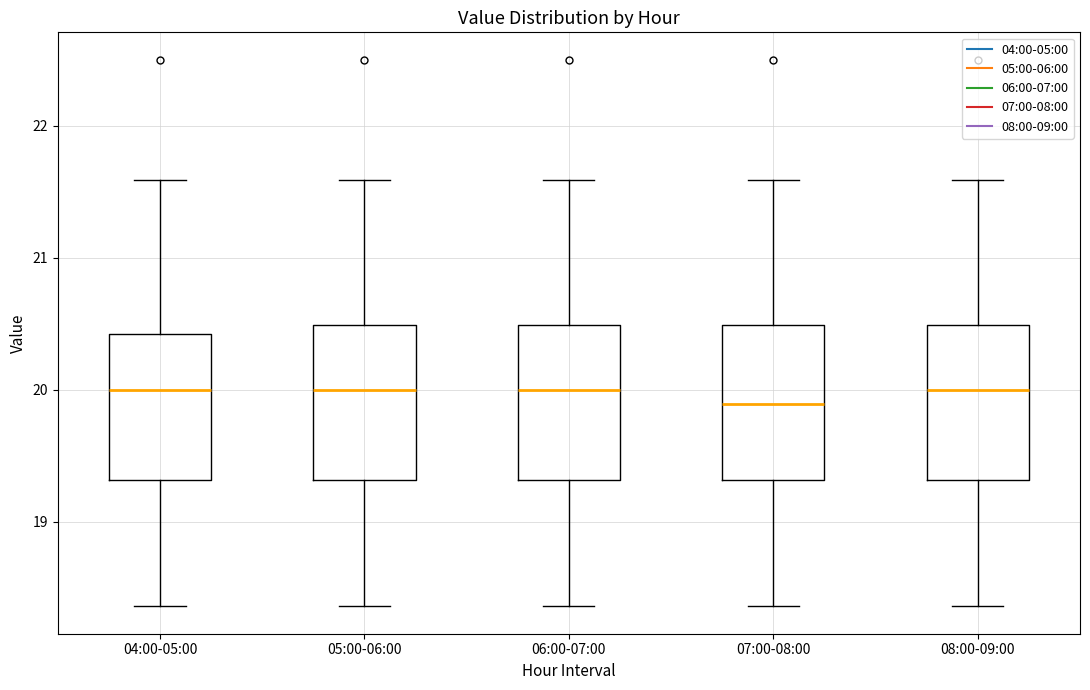

Which box has the lowest median line?

07:00-08:00